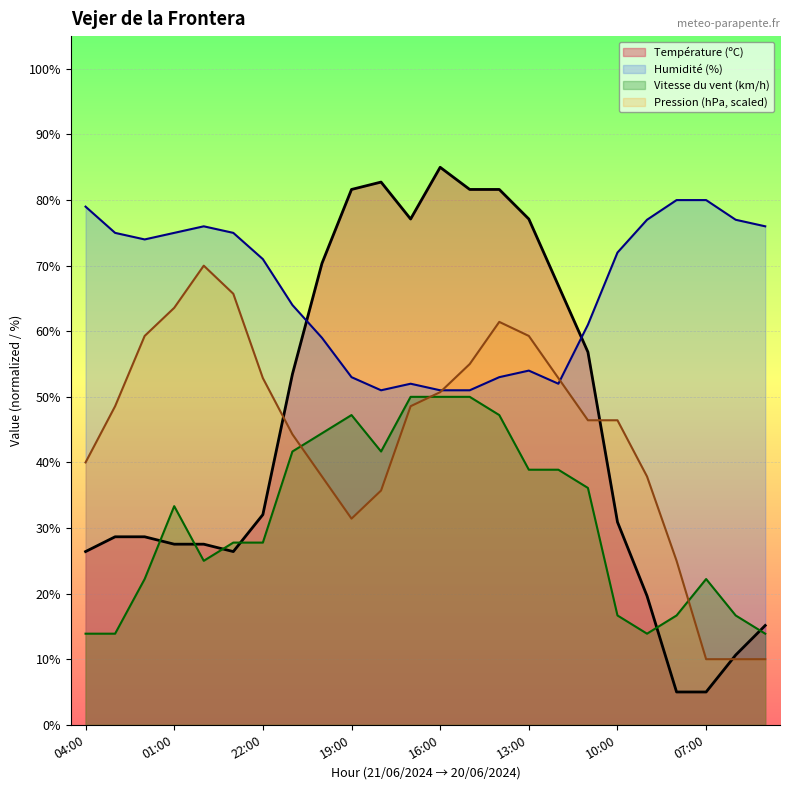

Which has a higher value, 01:00 or 09:00?

01:00